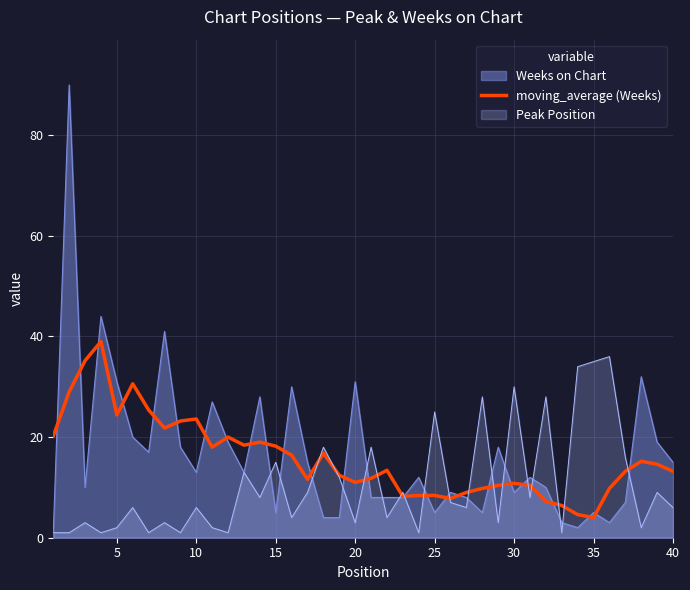

What is the greatest value displayed?

90.0